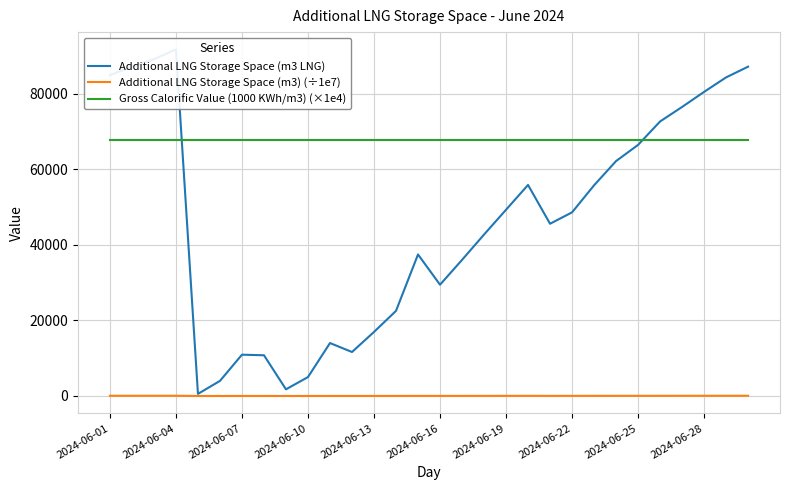

How many lines are shown in the chart?

3